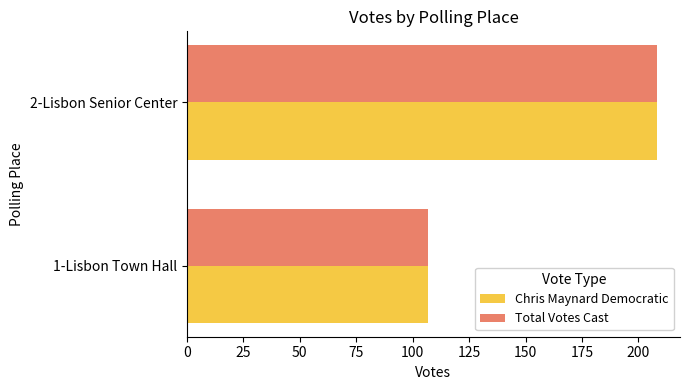

At which category is the sum across all series the highest?

2-Lisbon Senior Center